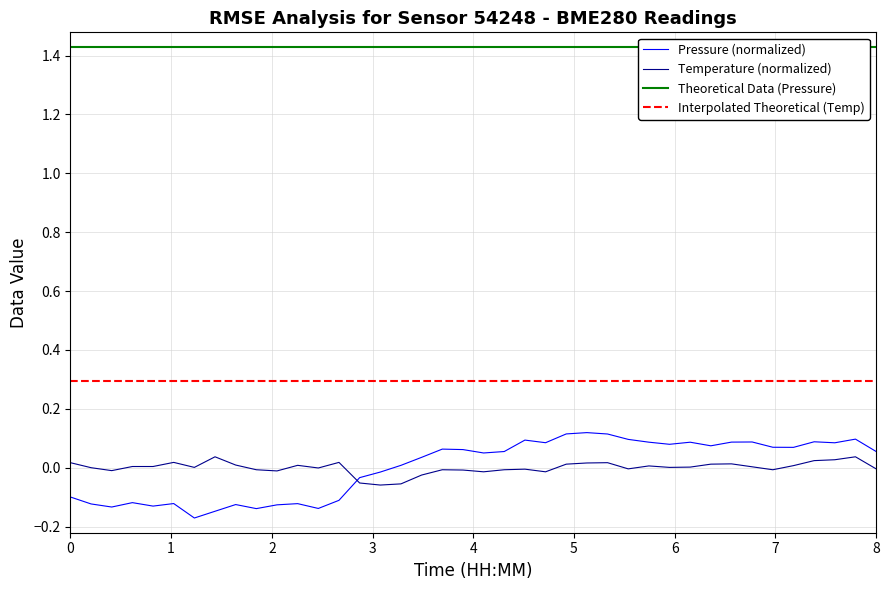

What is the lowest value of the Interpolated Theoretical (Temp) series?

0.3